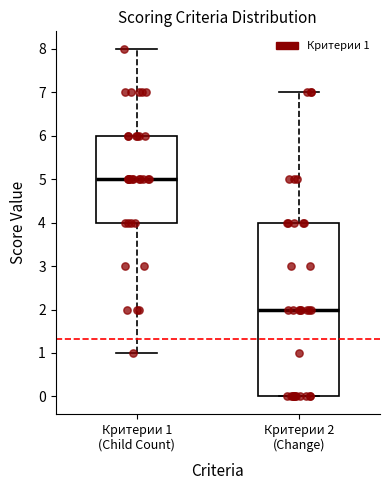

Which box's median line is the lowest?

Критерии 2 (Change)